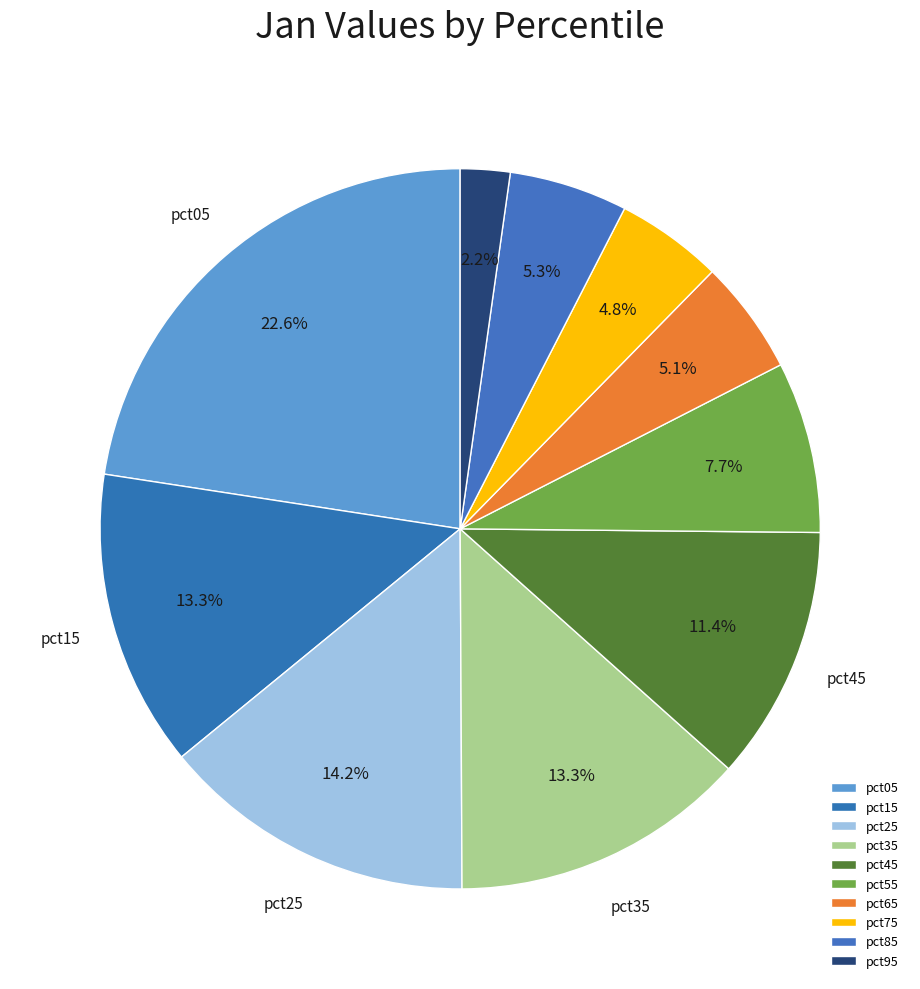

How many slices are in this pie chart?

10